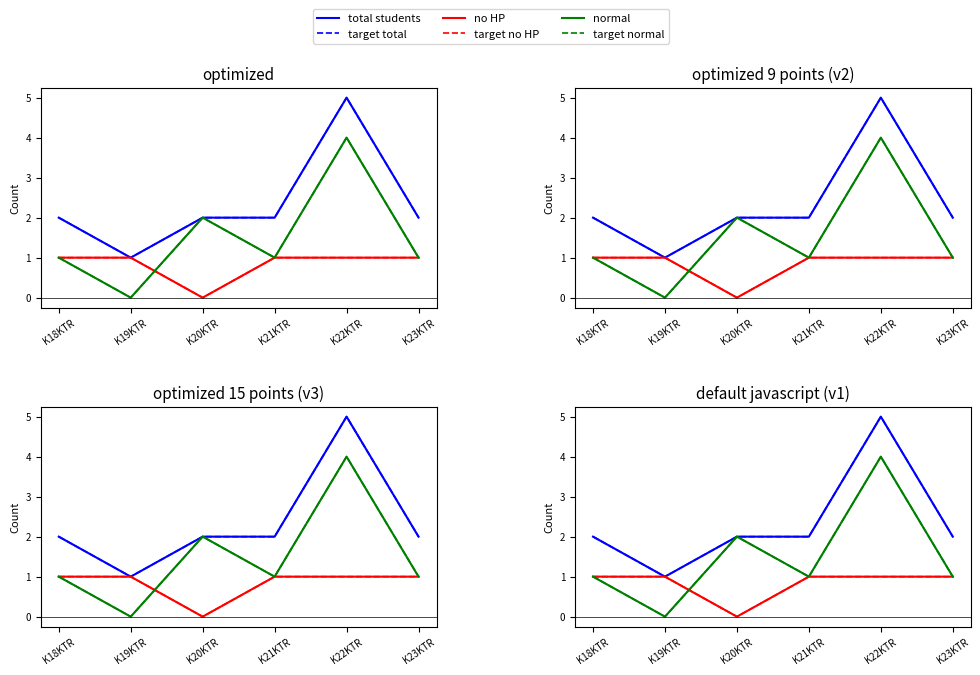

What is the difference between the highest and lowest values at K20KTR?

2